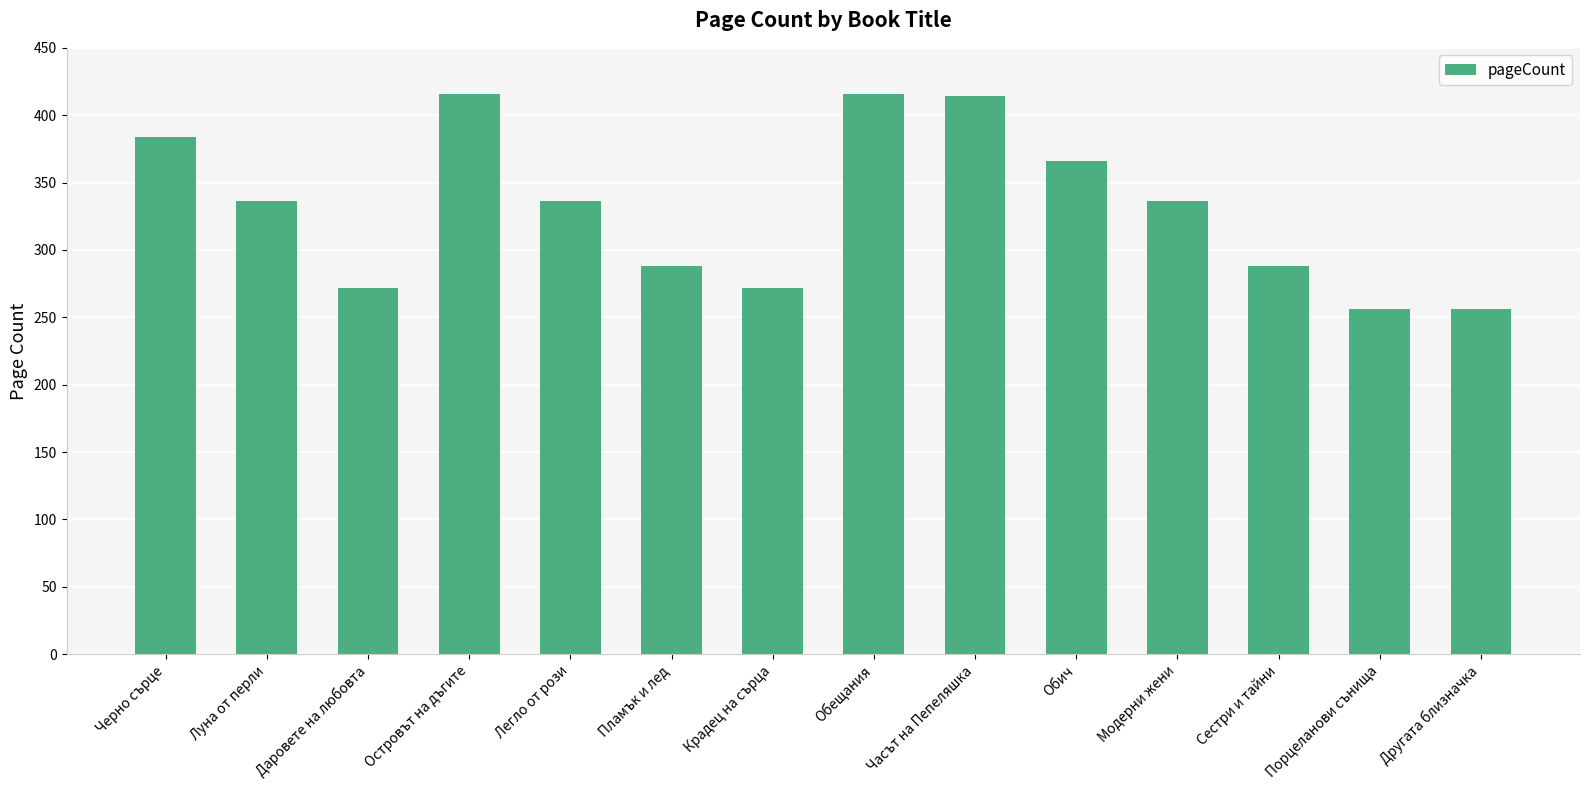

Does the chart contain stacked bars?

No